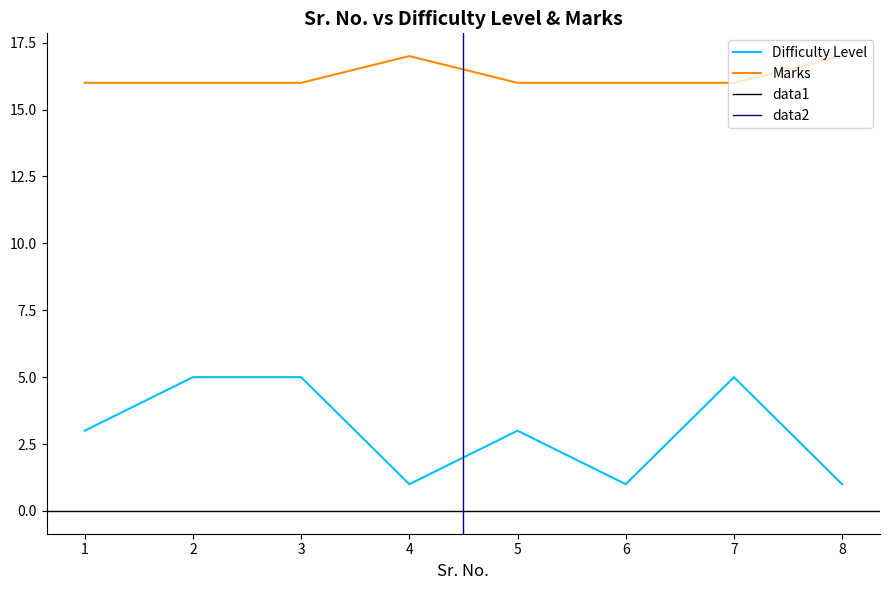

What is the average value of the Marks series?

16